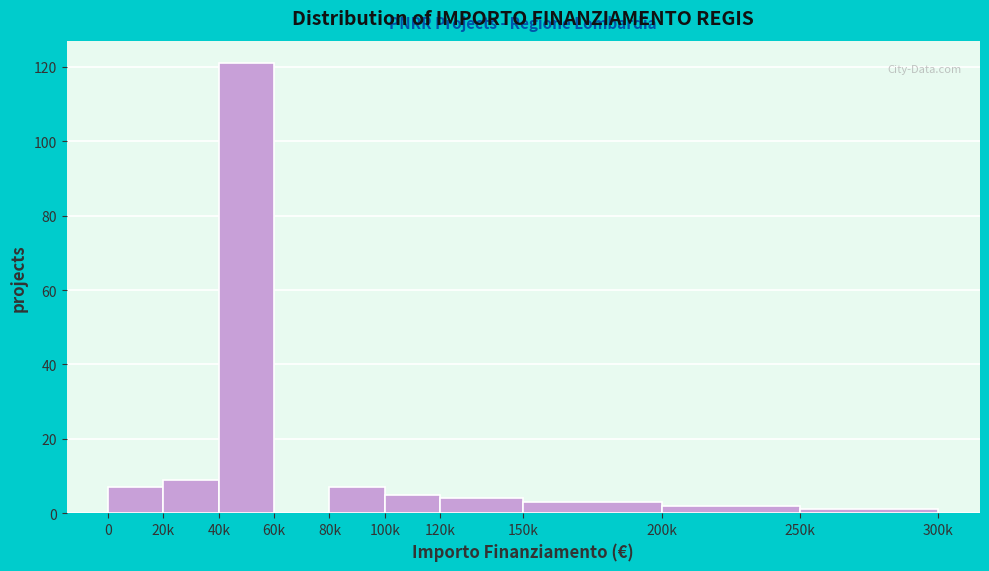

Reading left to right, extract all data points from this chart.

0=7	20k=9	40k=121	60k=0	80k=7	100k=5	120k=4	150k=3	200k=2	250k=1